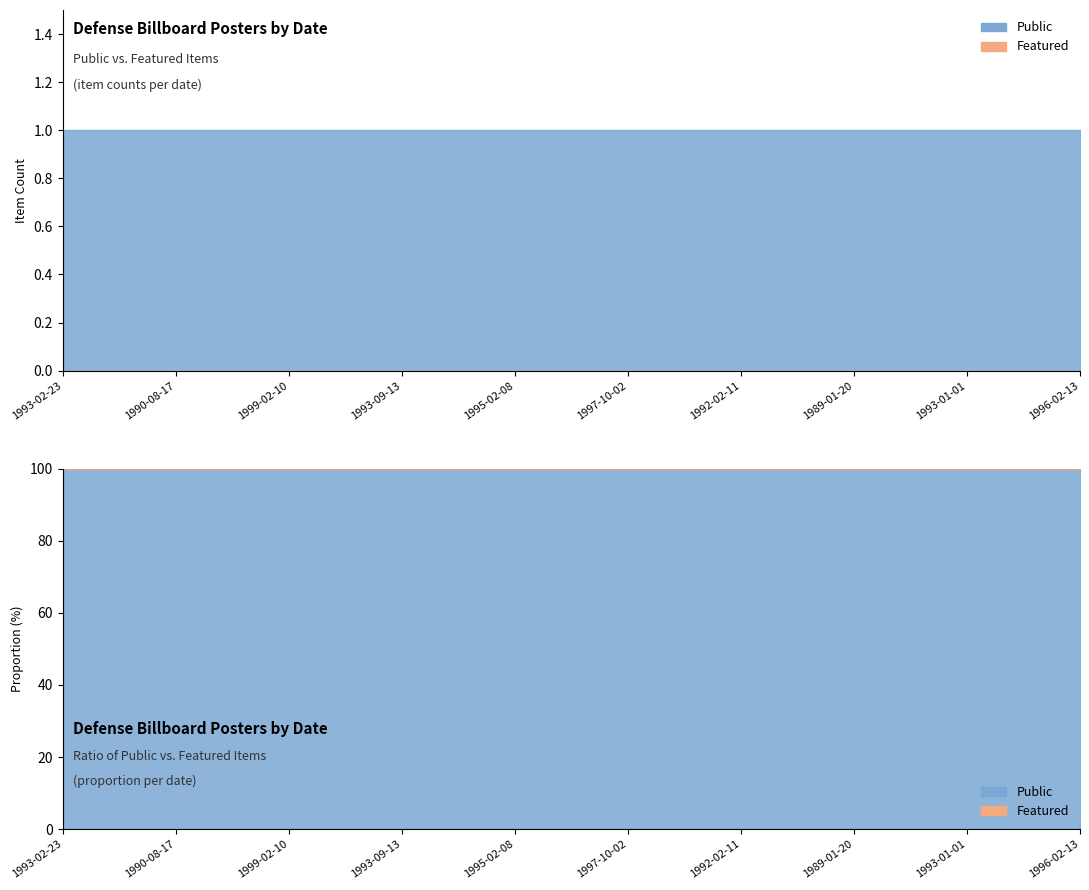

At 1990-08-17, list the series in order from smallest to largest.

Featured, Public